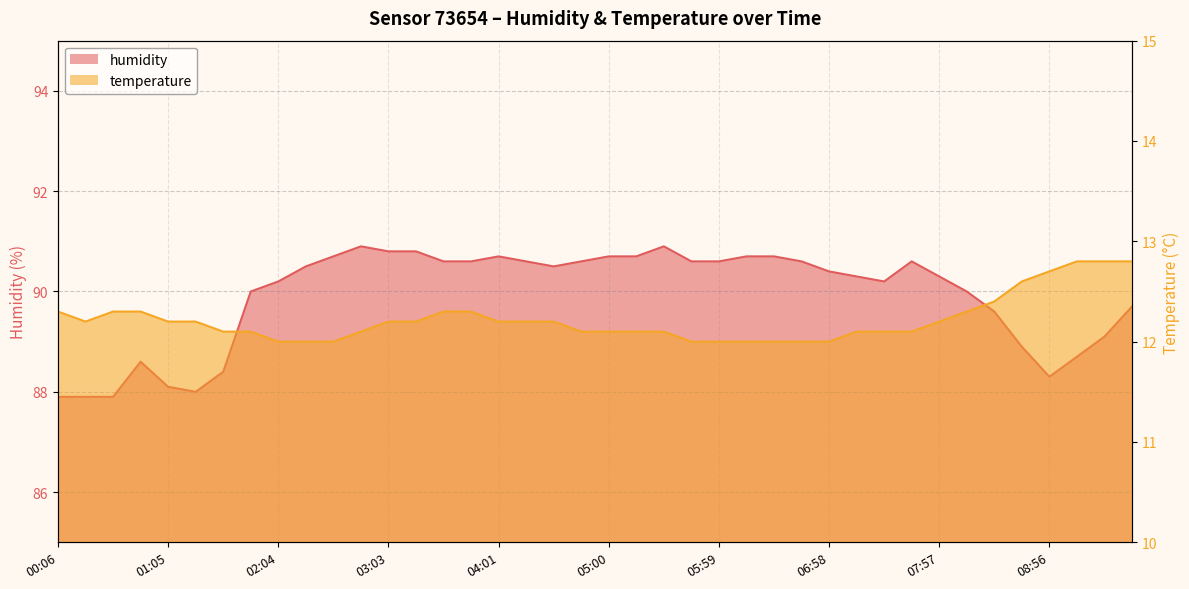

Is it true that temperature equals 12.4 at 08:26?

True